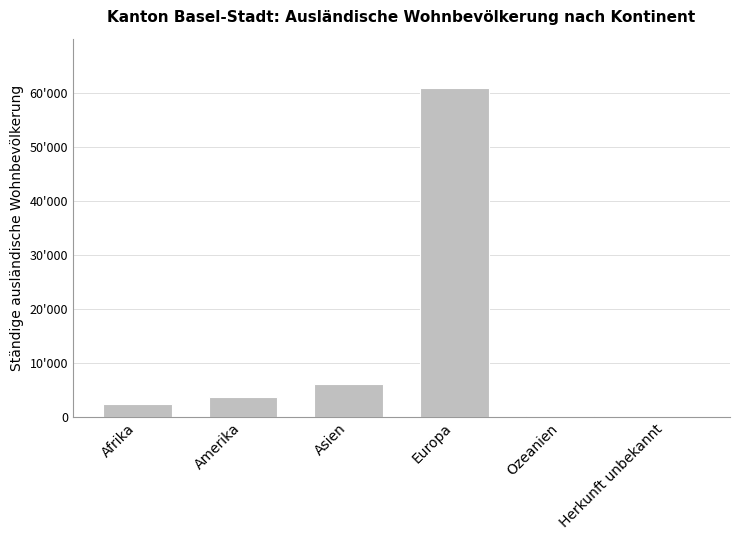

Are the bars horizontal?

No